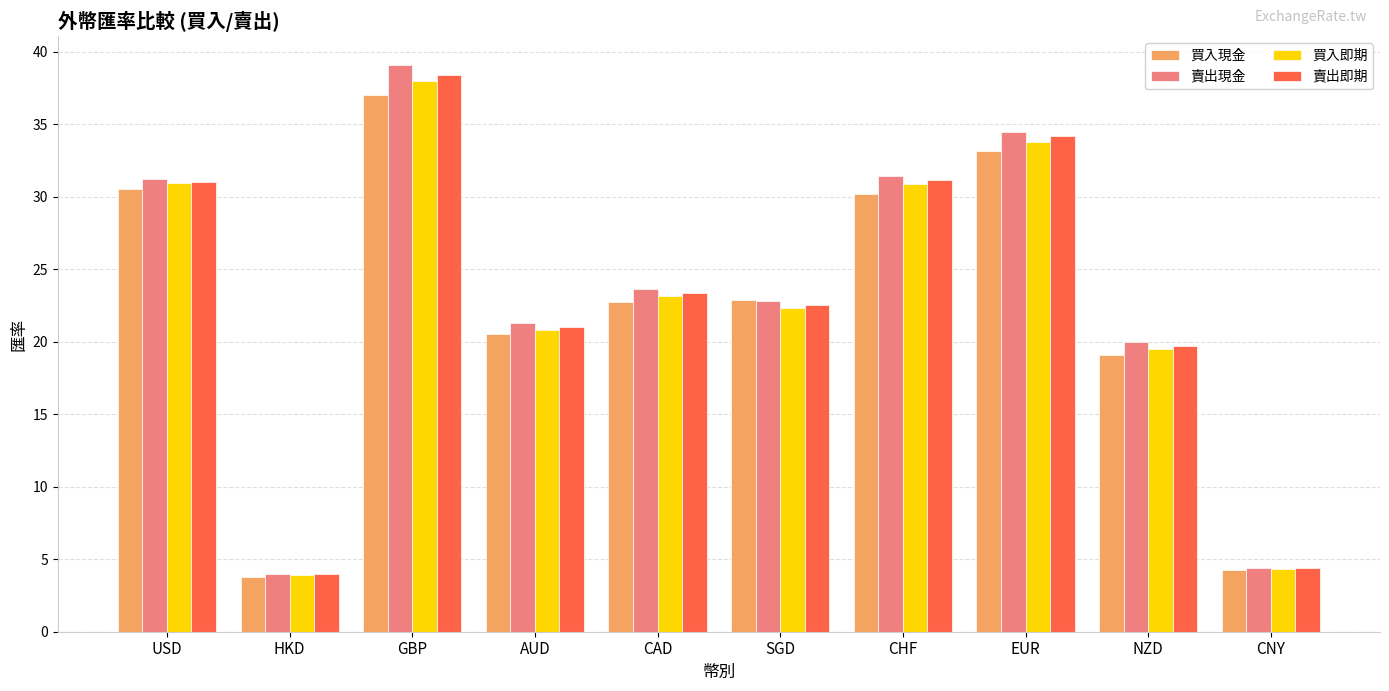

What is the value of the 賣出現金 bar at the 9th from the left?

19.9